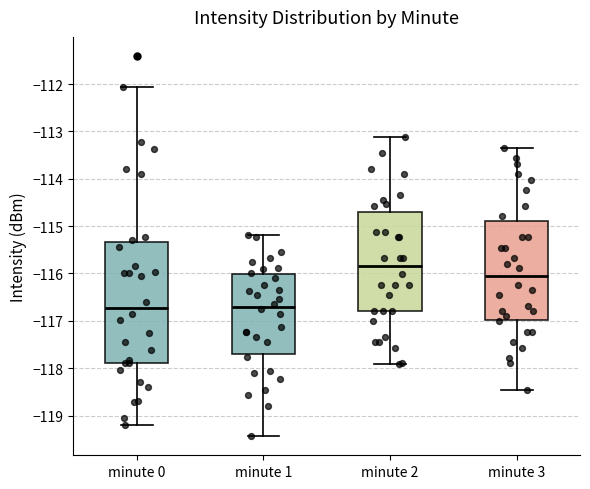

Which box has the highest median line?

minute 2